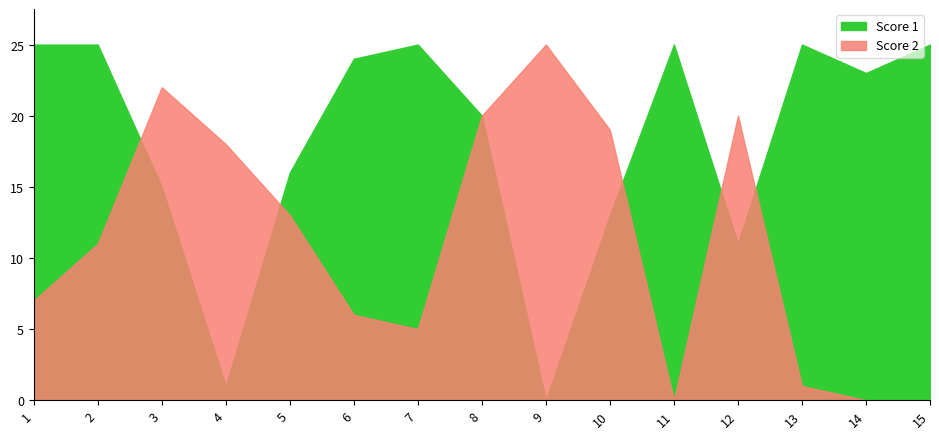

List the series in order of their peak value, highest first.

Score 1, Score 2